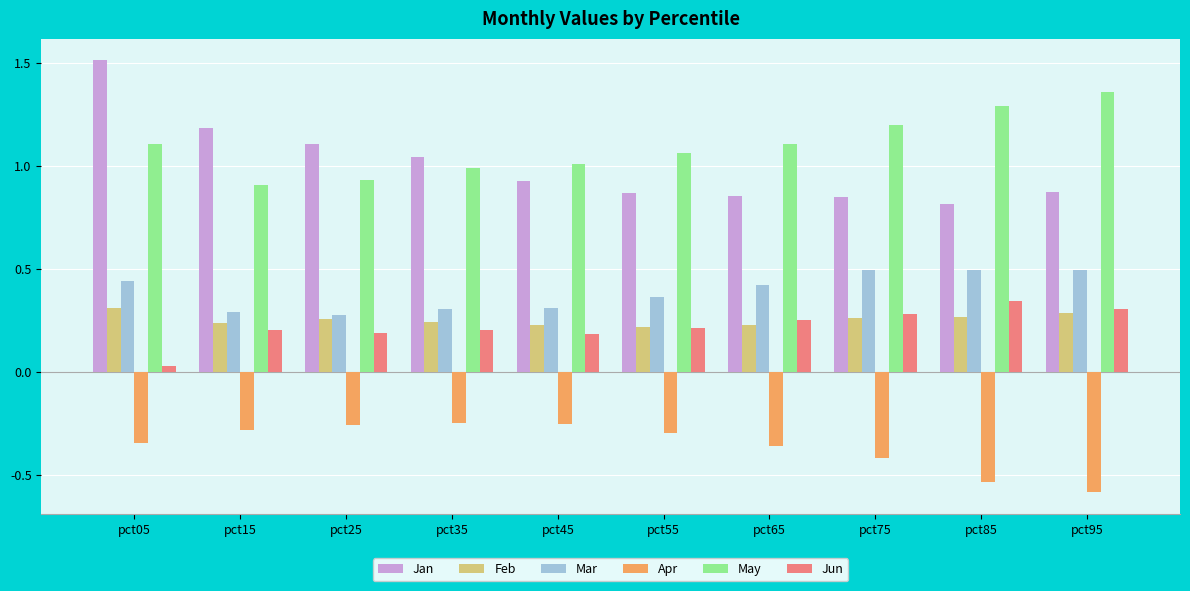

What is the sum of all Feb values?

2.5